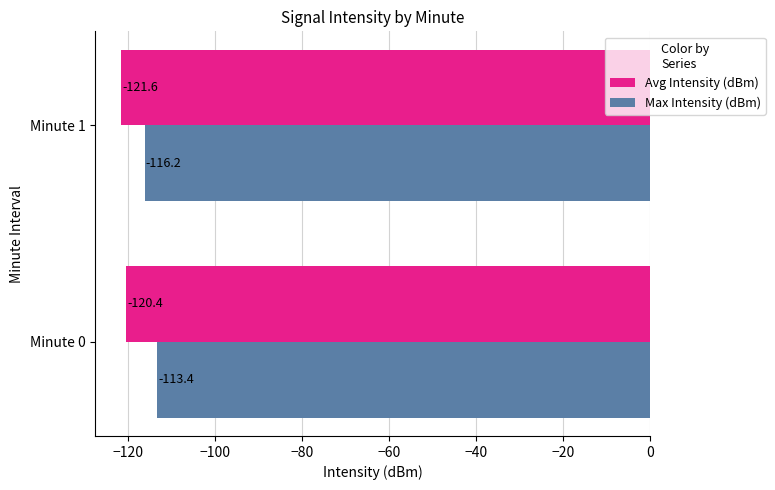

List the series in order of their peak value, lowest first.

Avg Intensity (dBm), Max Intensity (dBm)